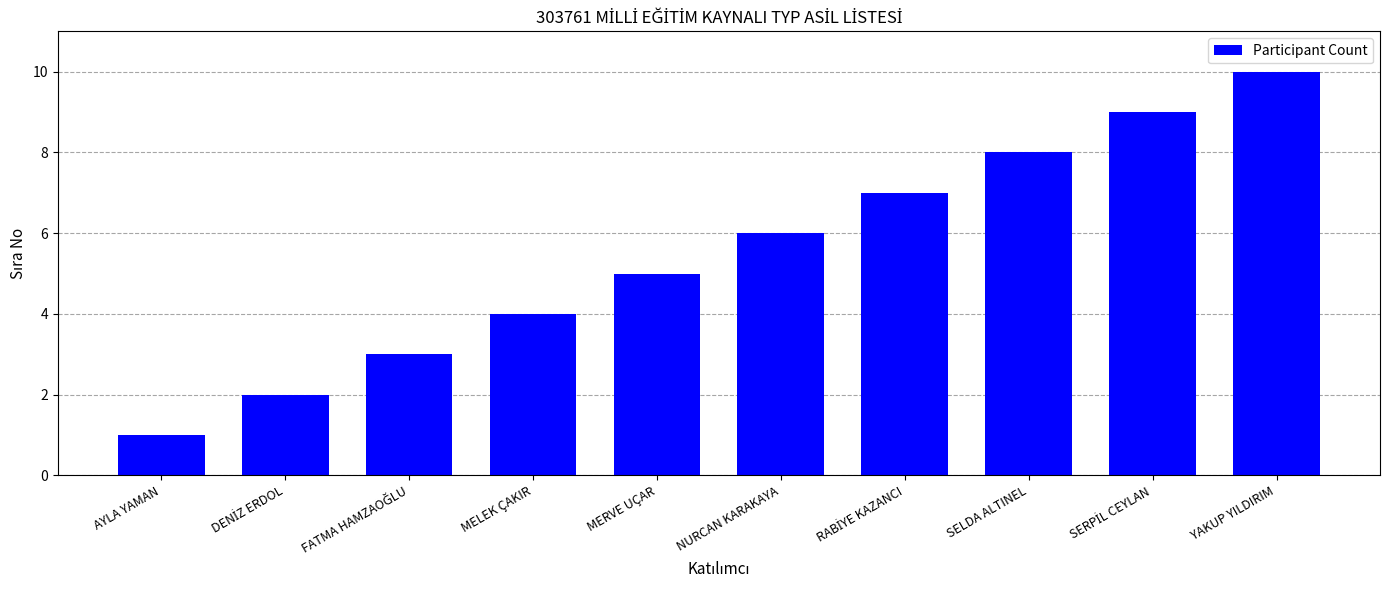

Are the bars grouped side by side (vs. stacked)?

No